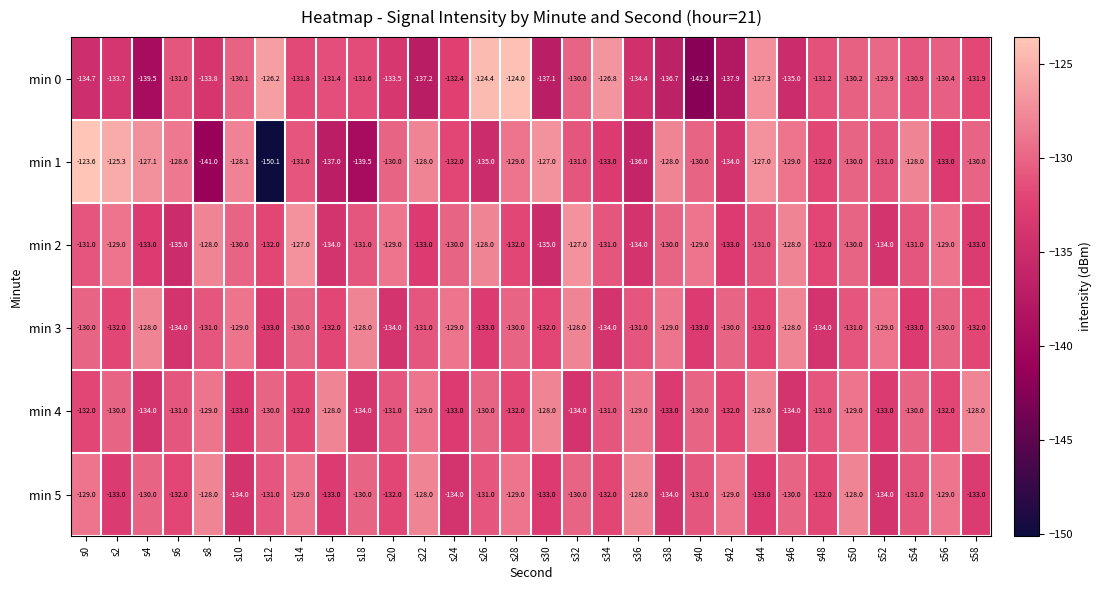

Is the value of min 2 at s26 greater than the value of min 4 at s38?

Yes